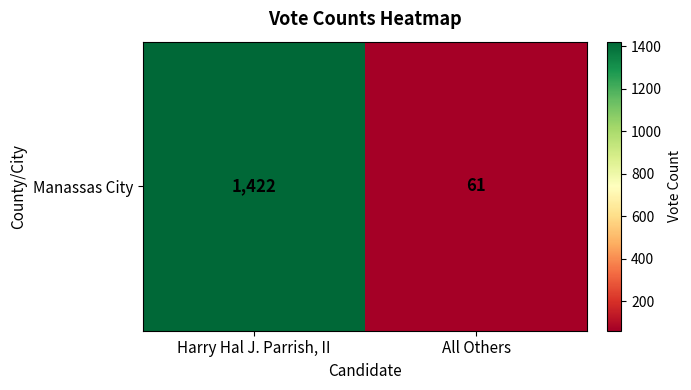

List the labels in order of value, smallest first.

All Others, Harry Hal J. Parrish, II